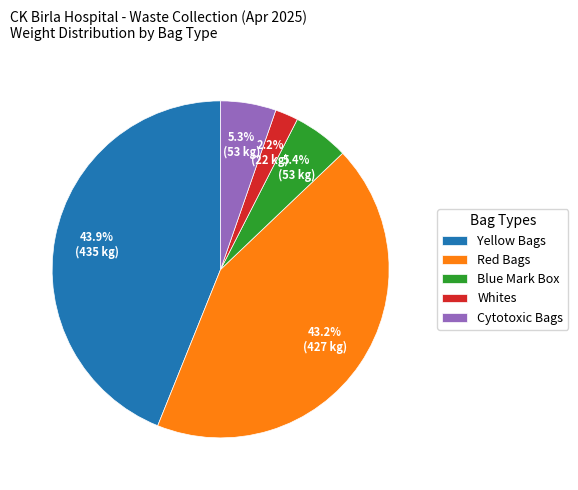

Combined, do Cytotoxic Bags and Yellow Bags account for over 50%?

No